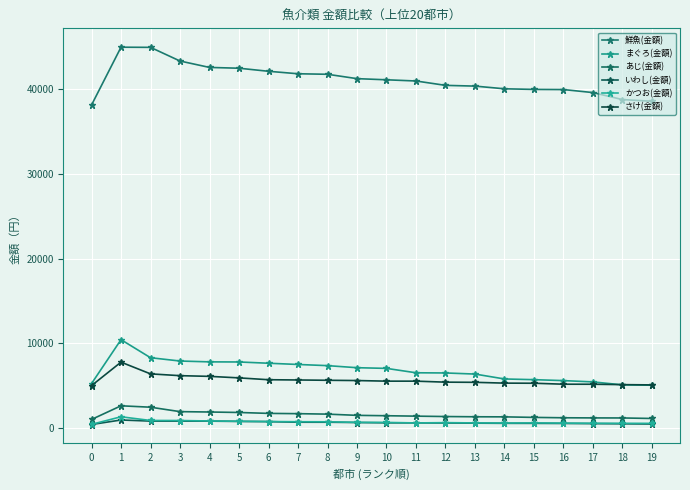

In かつお(金額), how many points are higher than both neighbors (excluding endpoints)?

3